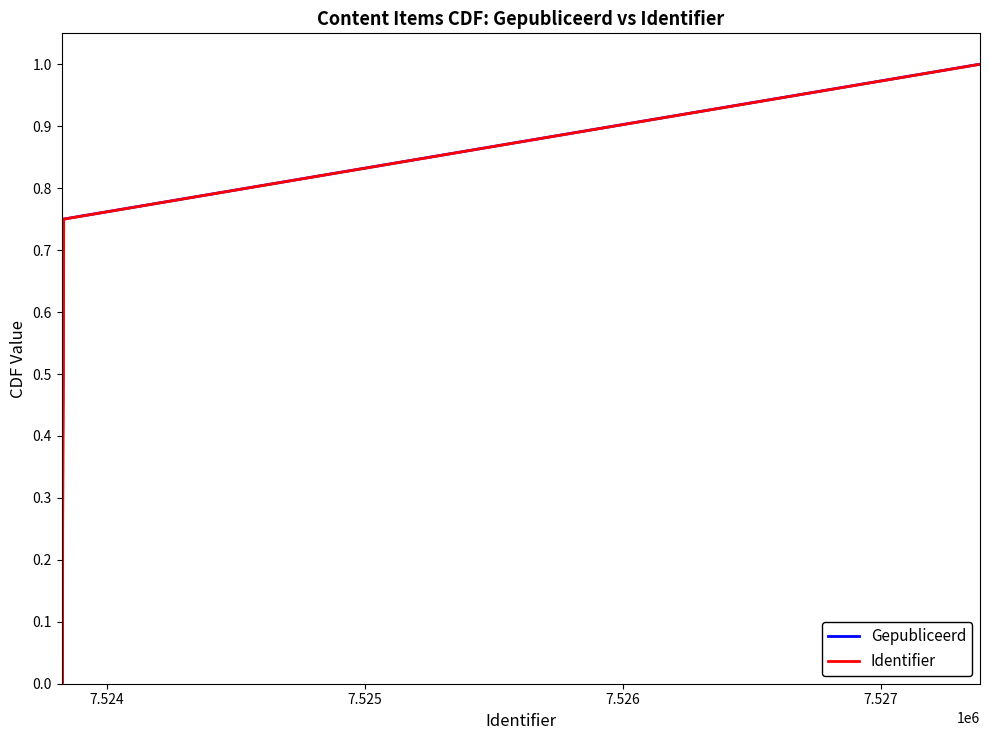

What is the highest value of the Identifier series?

1.0